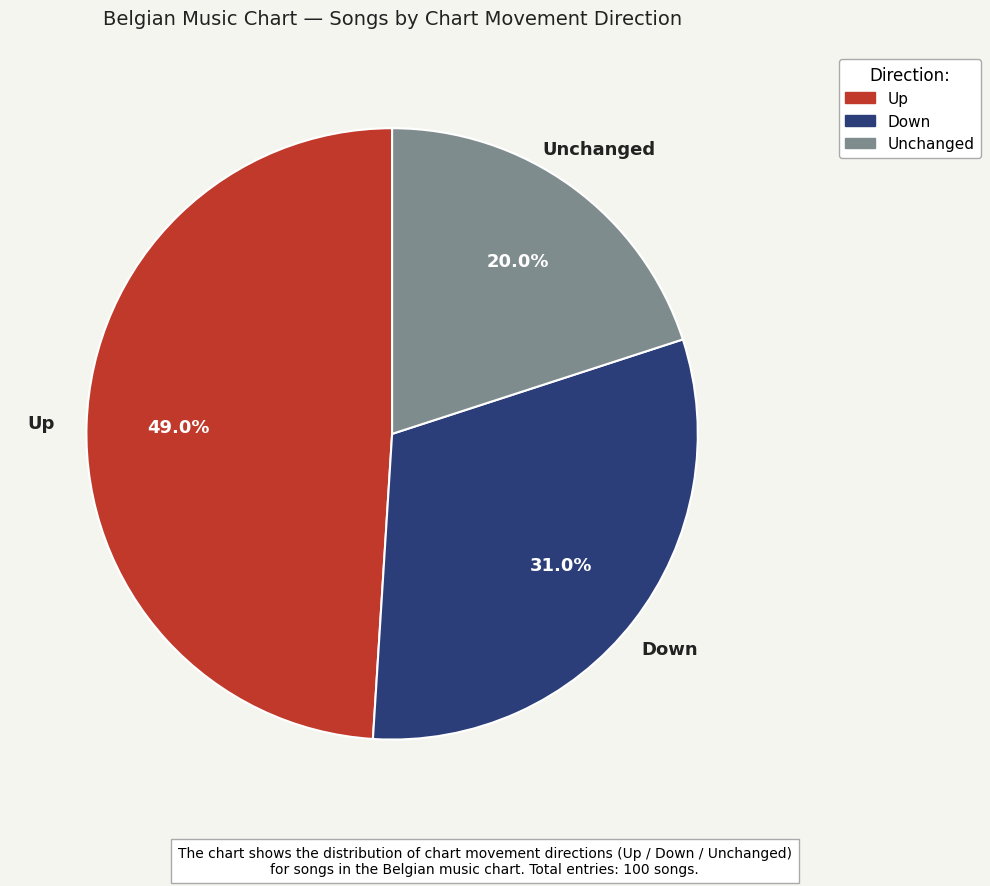

Is there any slice that represents more than half of the pie?

No